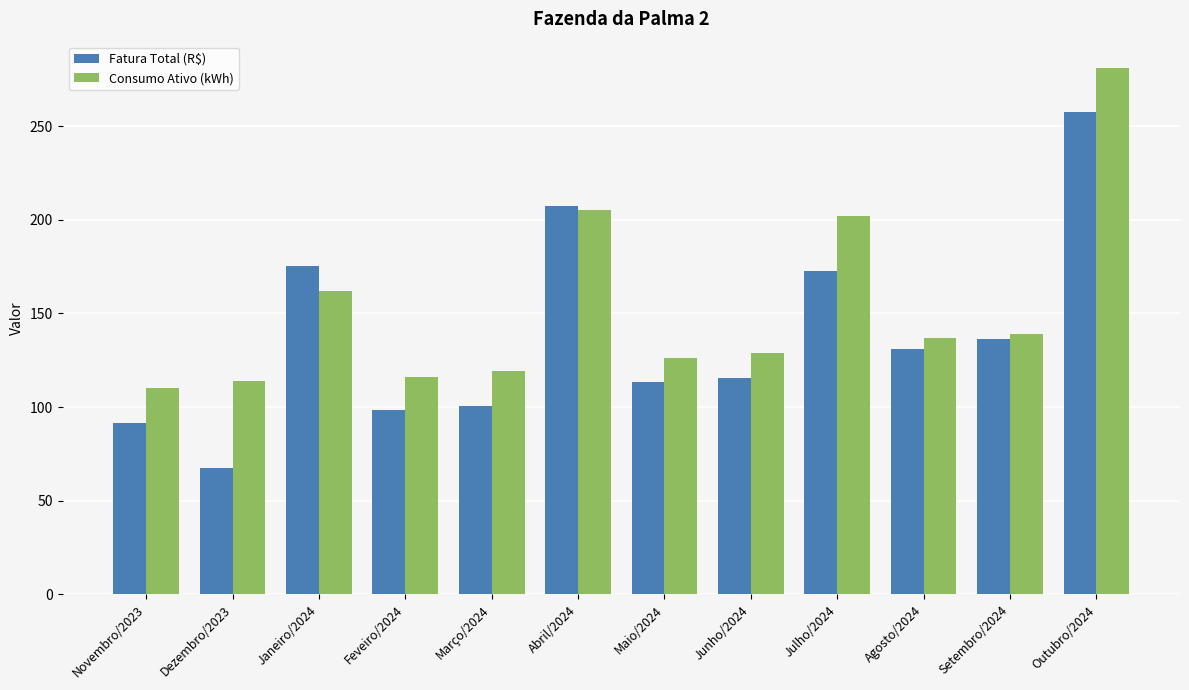

True or false: Fatura Total (R$) has a value of 47.9 at Janeiro/2024.

False